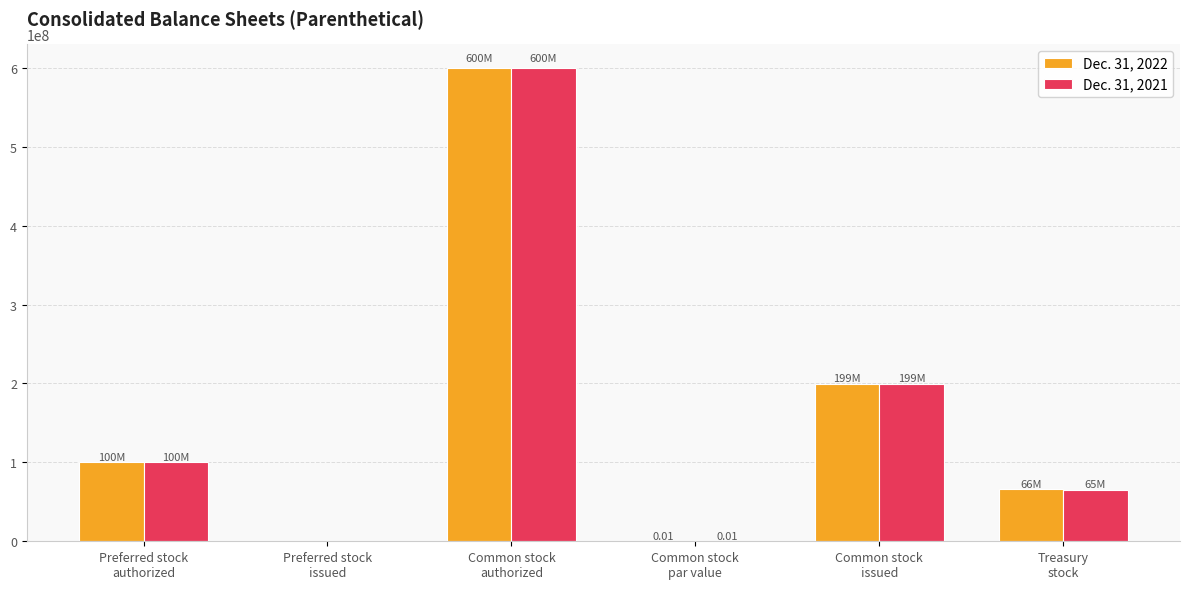

Are the bars horizontal?

No